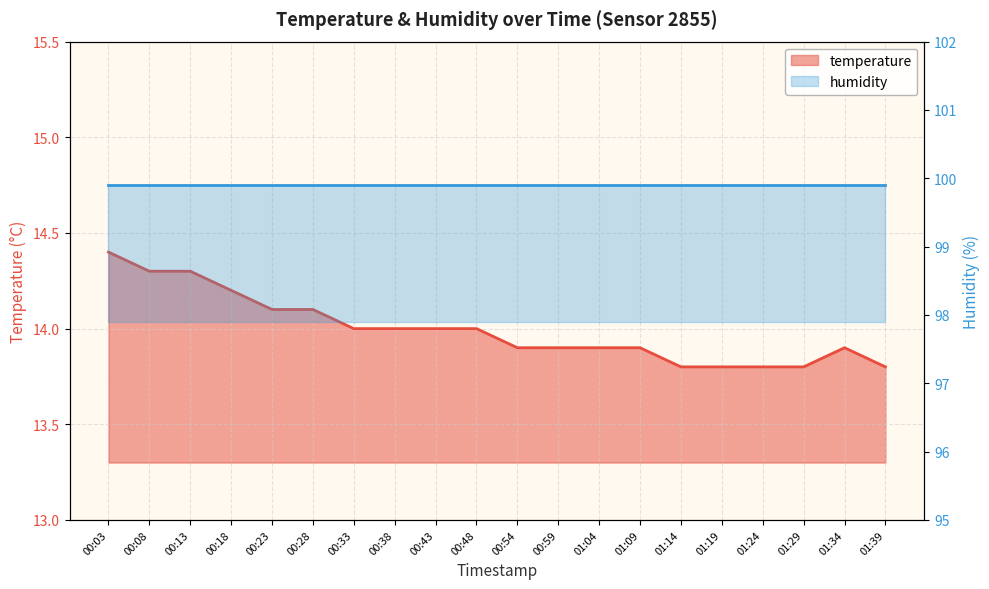

What is the difference between the values at 00:43 and 01:14?

0.2